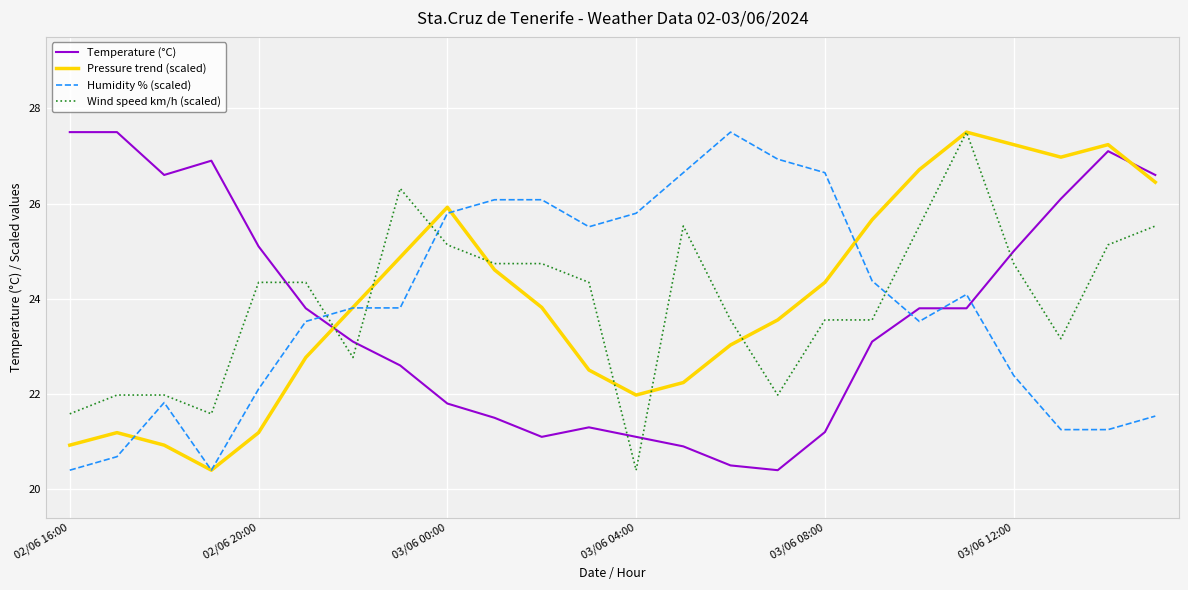

True or false: Pressure trend (scaled) and Temperature (°C) intersect in this chart.

True